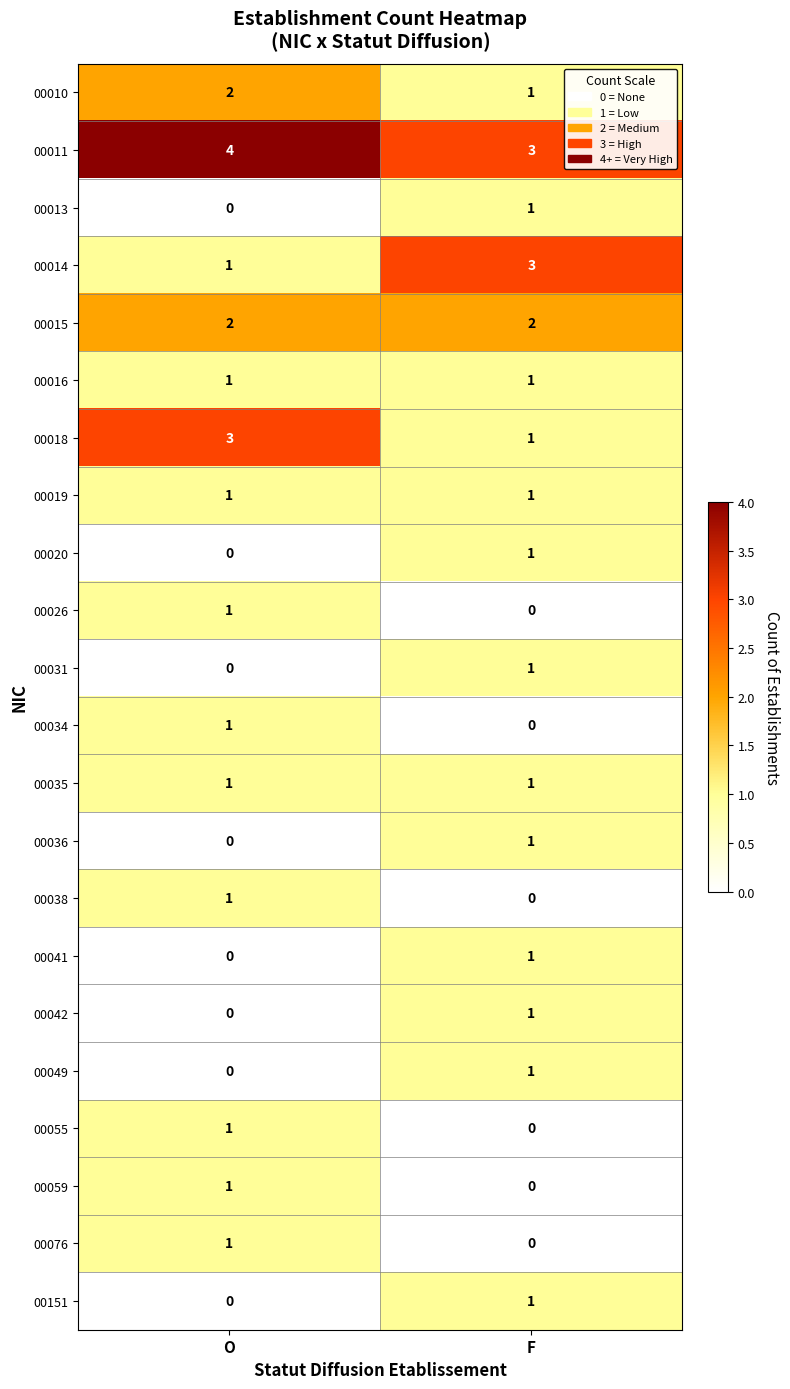

At which label does 00036 reach its peak?

F